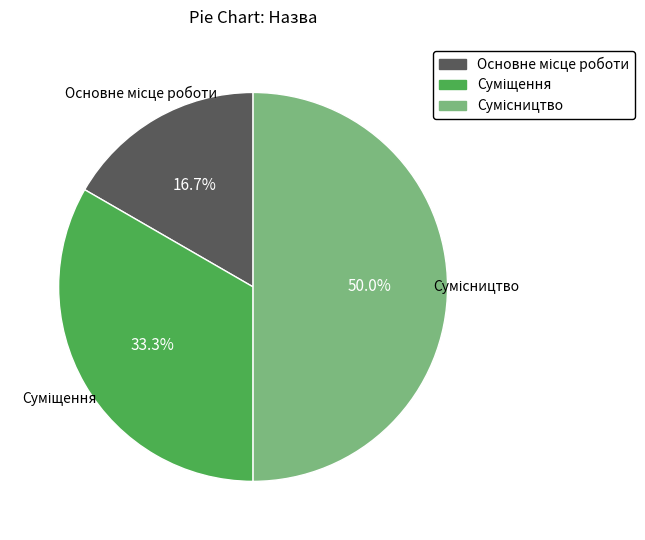

Is the sum of Суміщення and Основне місце роботи greater than half?

No